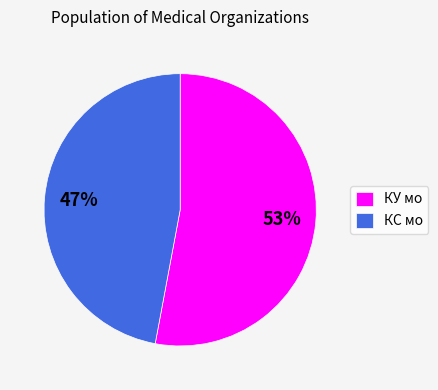

Which has a higher value, КУ мо or КС мо?

КУ мо